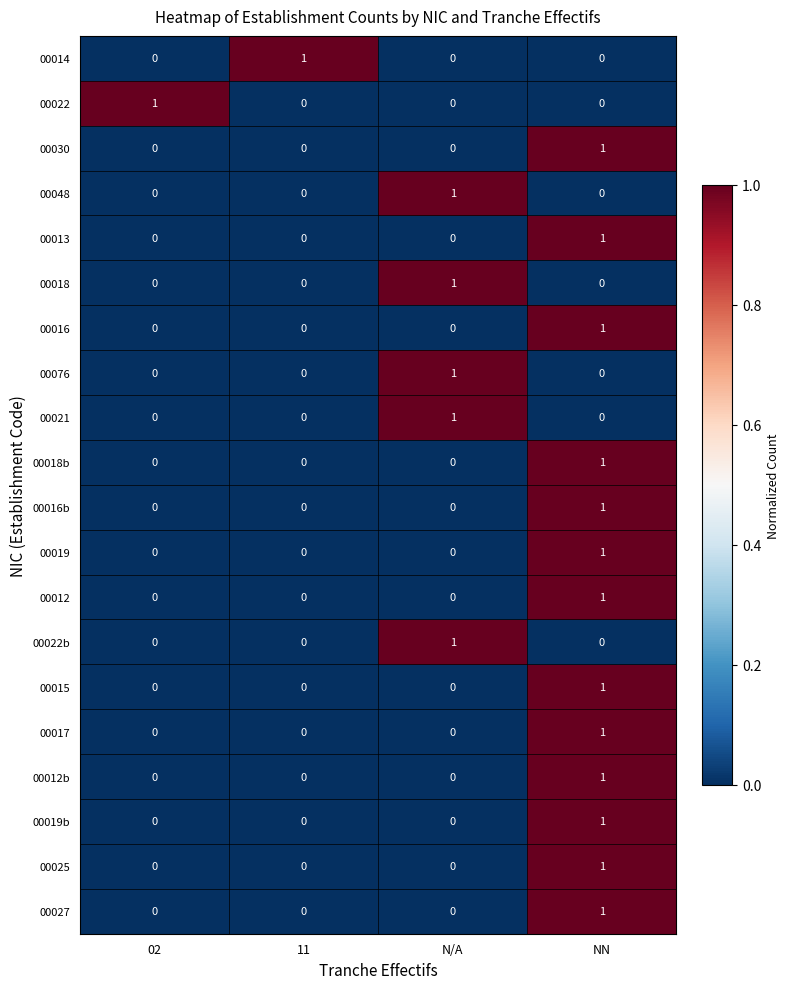

At which label does 00012 reach its peak?

NN